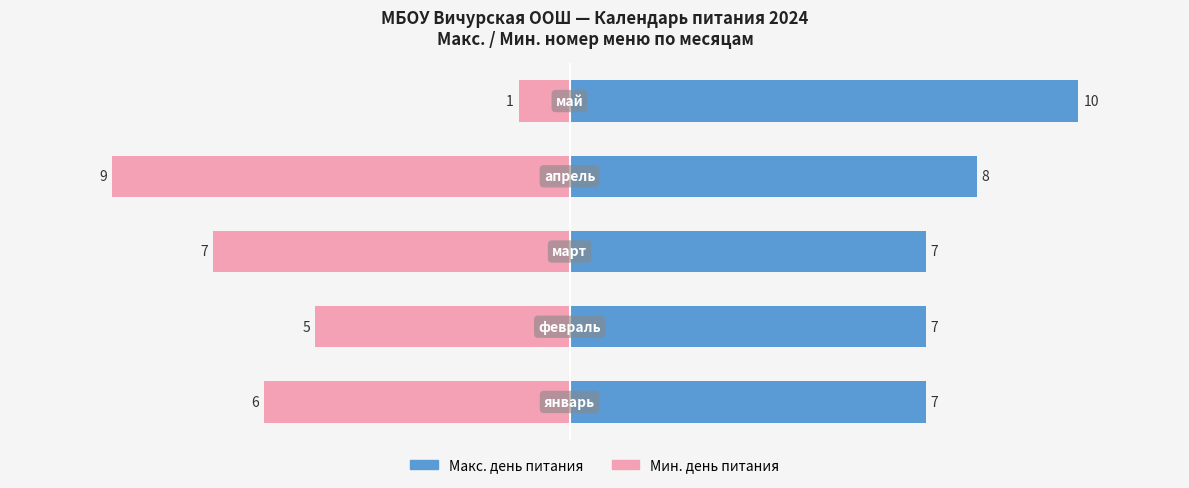

What is the value of the Макс. день питания bar at the 2nd from the left?

7